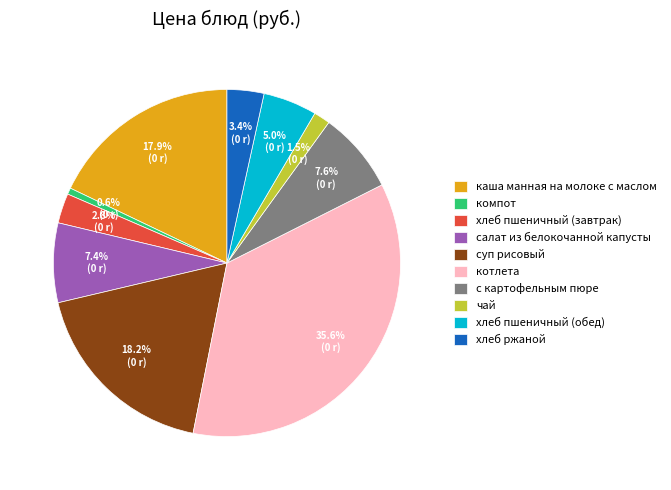

To the nearest percent, what is the difference between the хлеб пшеничный (обед) and салат из белокочанной капусты slice percentages?

2%